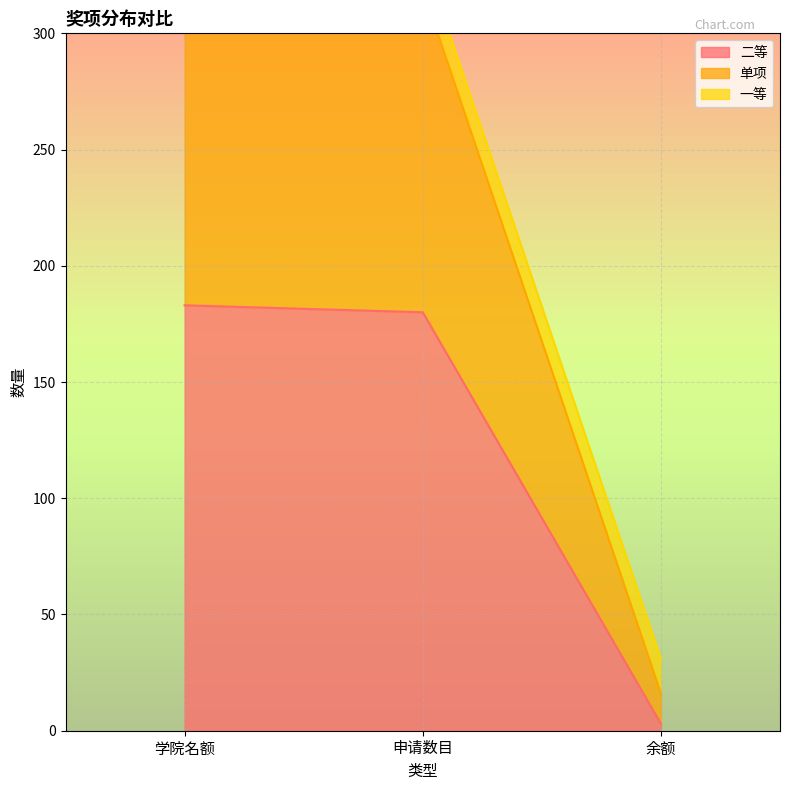

What is the maximum value shown in the chart?

365